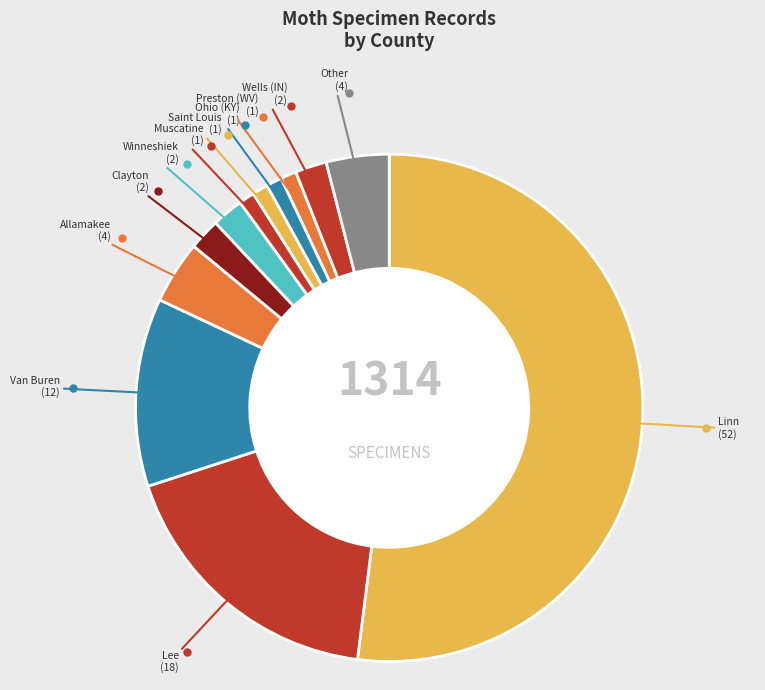

Which has a higher value, Lee or Linn?

Linn